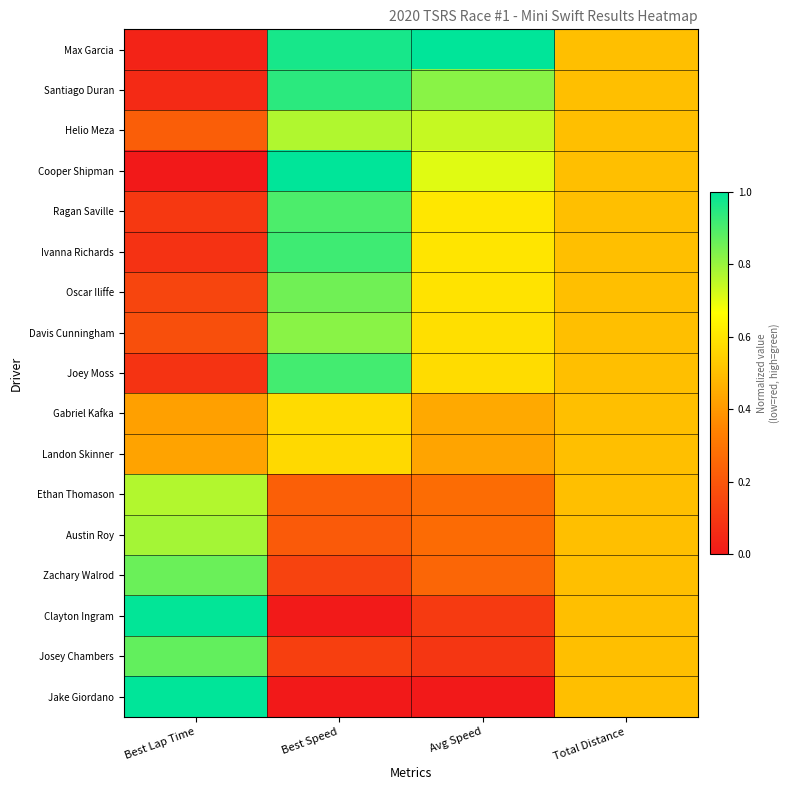

Reading left to right, what are all the values shown in this chart?

Max Garcia: Best Lap Time=0.0	Best Speed=1.0	Avg Speed=1.0	Total Distance=0.5
Santiago Duran: Best Lap Time=0.1	Best Speed=0.9	Avg Speed=0.8	Total Distance=0.5
Helio Meza: Best Lap Time=0.2	Best Speed=0.8	Avg Speed=0.7	Total Distance=0.5
Cooper Shipman: Best Lap Time=0.0	Best Speed=1.0	Avg Speed=0.7	Total Distance=0.5
Ragan Saville: Best Lap Time=0.1	Best Speed=0.9	Avg Speed=0.6	Total Distance=0.5
Ivanna Richards: Best Lap Time=0.1	Best Speed=0.9	Avg Speed=0.6	Total Distance=0.5
Oscar Iliffe: Best Lap Time=0.1	Best Speed=0.9	Avg Speed=0.6	Total Distance=0.5
Davis Cunningham: Best Lap Time=0.2	Best Speed=0.8	Avg Speed=0.6	Total Distance=0.5
Joey Moss: Best Lap Time=0.1	Best Speed=0.9	Avg Speed=0.6	Total Distance=0.5
Gabriel Kafka: Best Lap Time=0.4	Best Speed=0.6	Avg Speed=0.4	Total Distance=0.5
Landon Skinner: Best Lap Time=0.4	Best Speed=0.6	Avg Speed=0.4	Total Distance=0.5
Ethan Thomason: Best Lap Time=0.8	Best Speed=0.2	Avg Speed=0.3	Total Distance=0.5
Austin Roy: Best Lap Time=0.8	Best Speed=0.2	Avg Speed=0.3	Total Distance=0.5
Zachary Walrod: Best Lap Time=0.9	Best Speed=0.1	Avg Speed=0.3	Total Distance=0.5
Clayton Ingram: Best Lap Time=1.0	Best Speed=0.0	Avg Speed=0.1	Total Distance=0.5
Josey Chambers: Best Lap Time=0.9	Best Speed=0.1	Avg Speed=0.1	Total Distance=0.5
Jake Giordano: Best Lap Time=1.0	Best Speed=0.0	Avg Speed=0.0	Total Distance=0.5